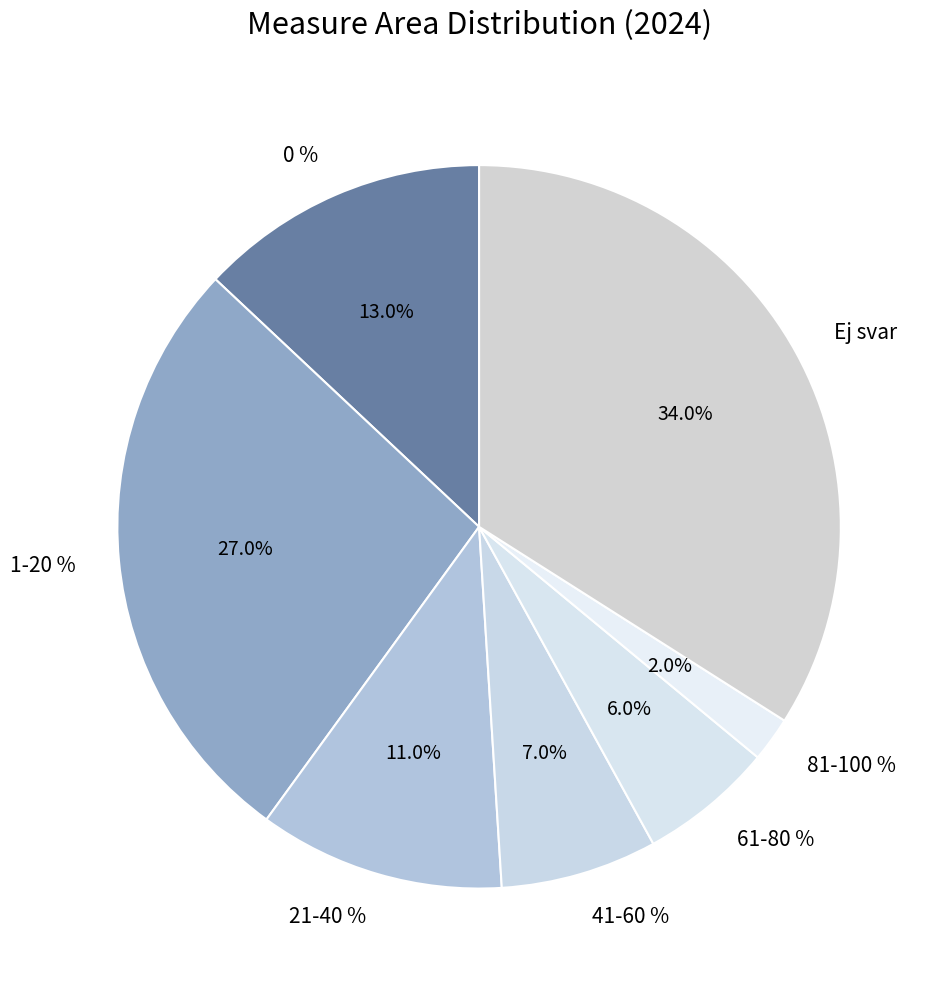

To the nearest percent, what is the combined percentage of 81-100 % and Ej svar?

36%